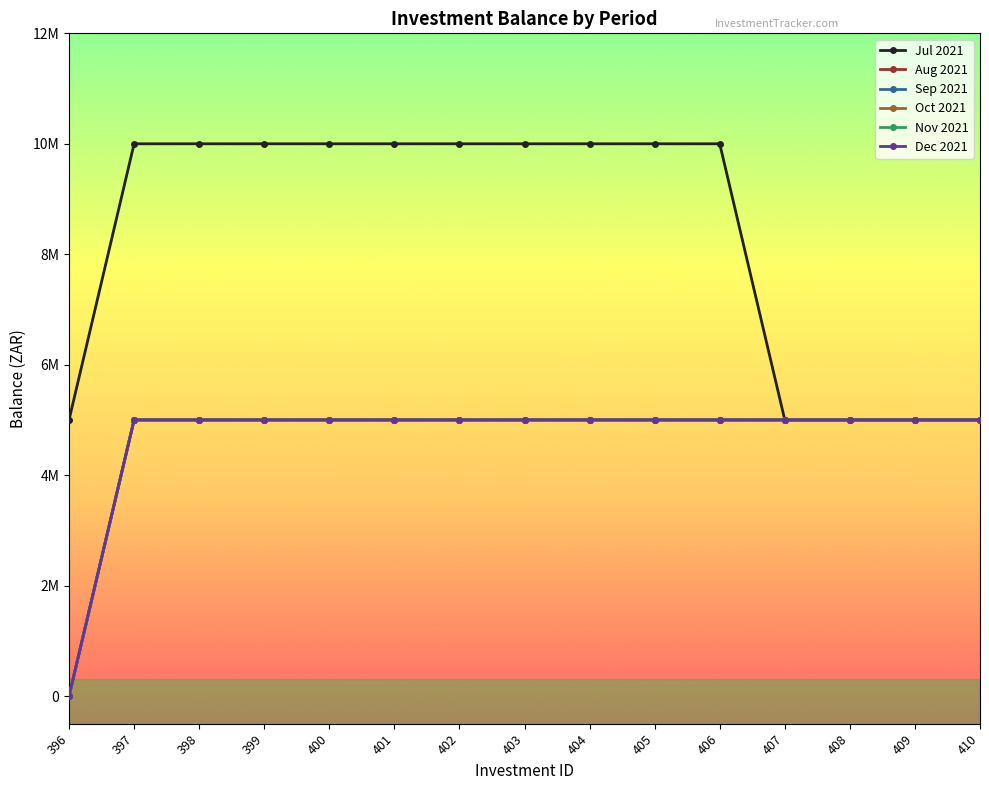

Is this an area chart (filled region under the line)?

No